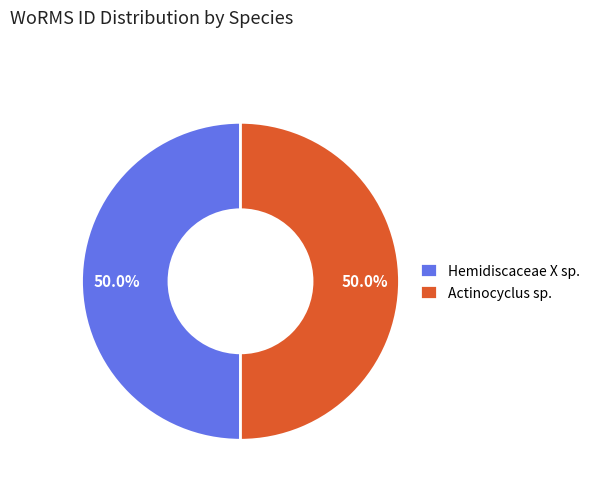

Is the sum of Actinocyclus sp. and Hemidiscaceae X sp. greater than half?

Yes